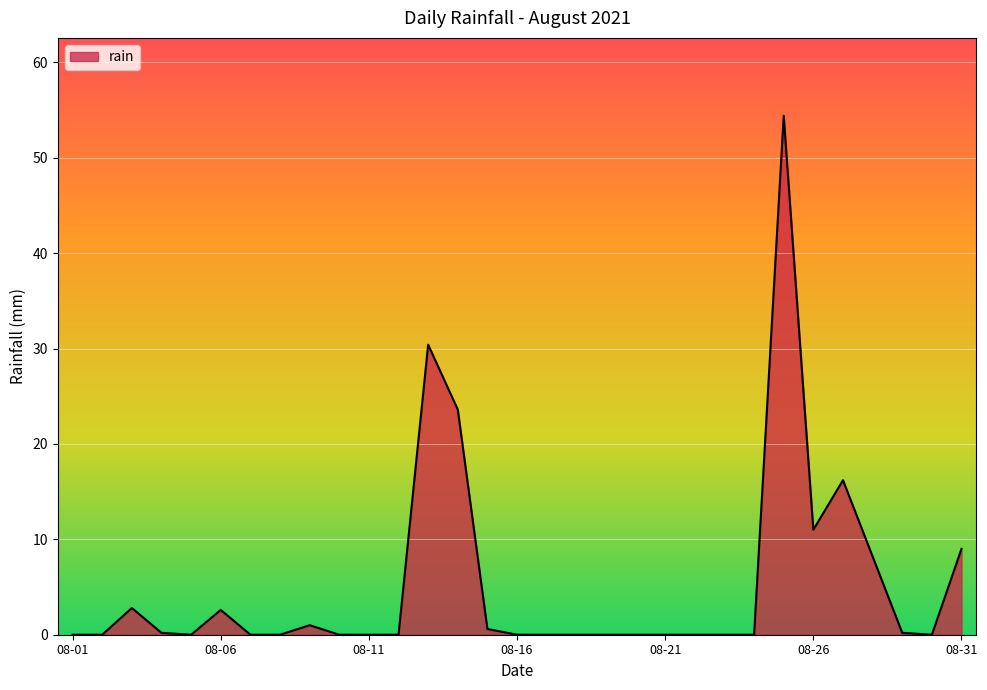

What is the difference between the maximum and minimum values?

54.4